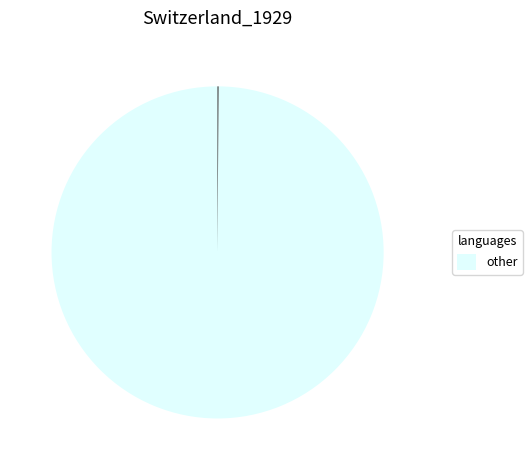

Is there a majority slice in this chart?

Yes